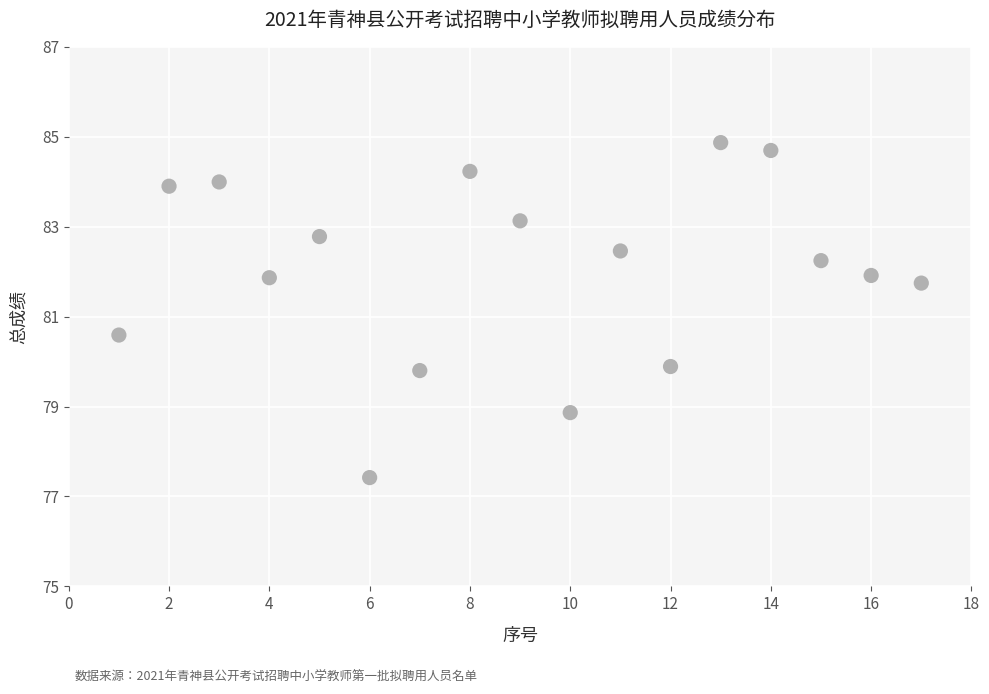

What is the range of X values (max minus min)?

16.0